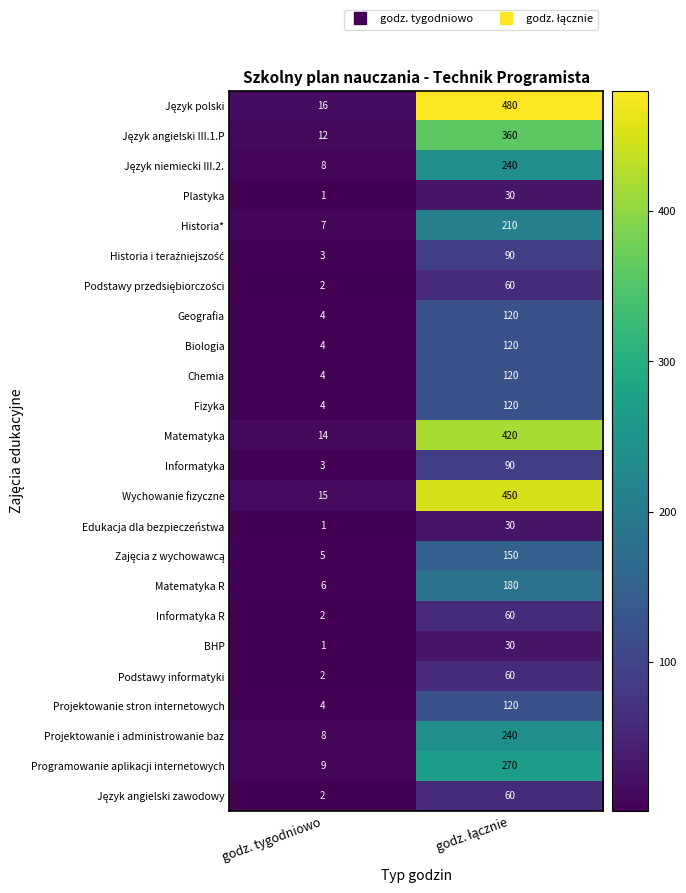

What is the sum of all Informatyka values?

93